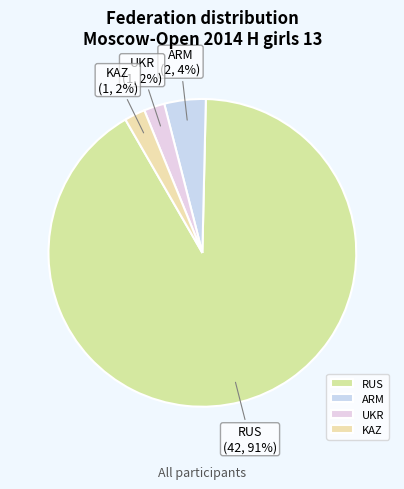

How many segments does this pie chart have?

4